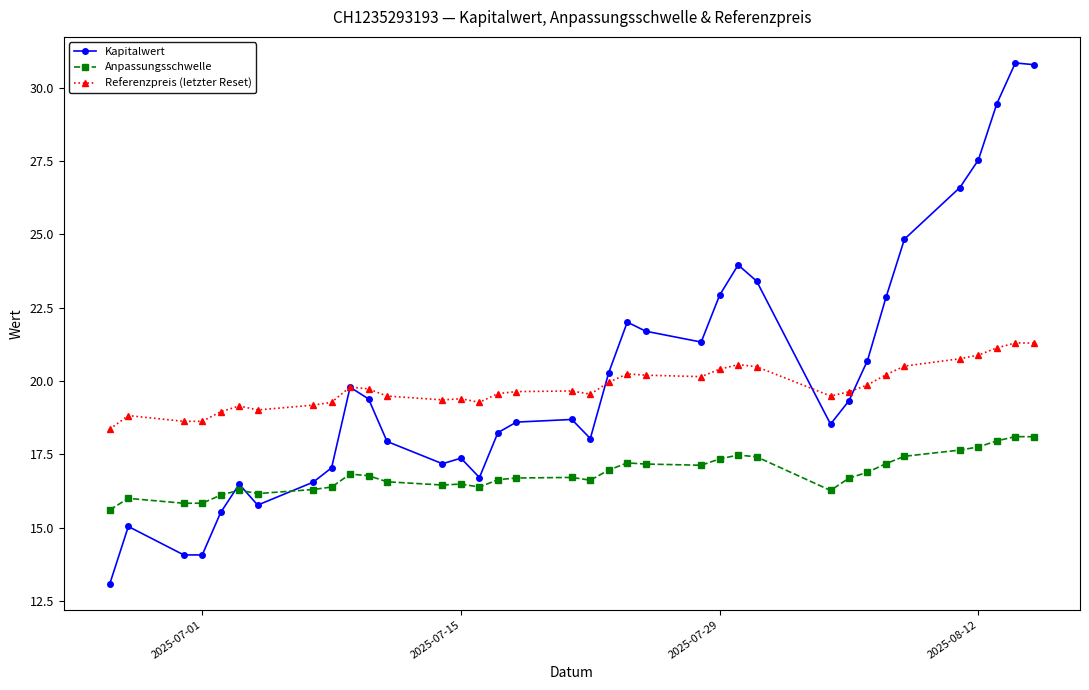

What is the value of the Anpassungsschwelle point at the 4th from the left?

15.8